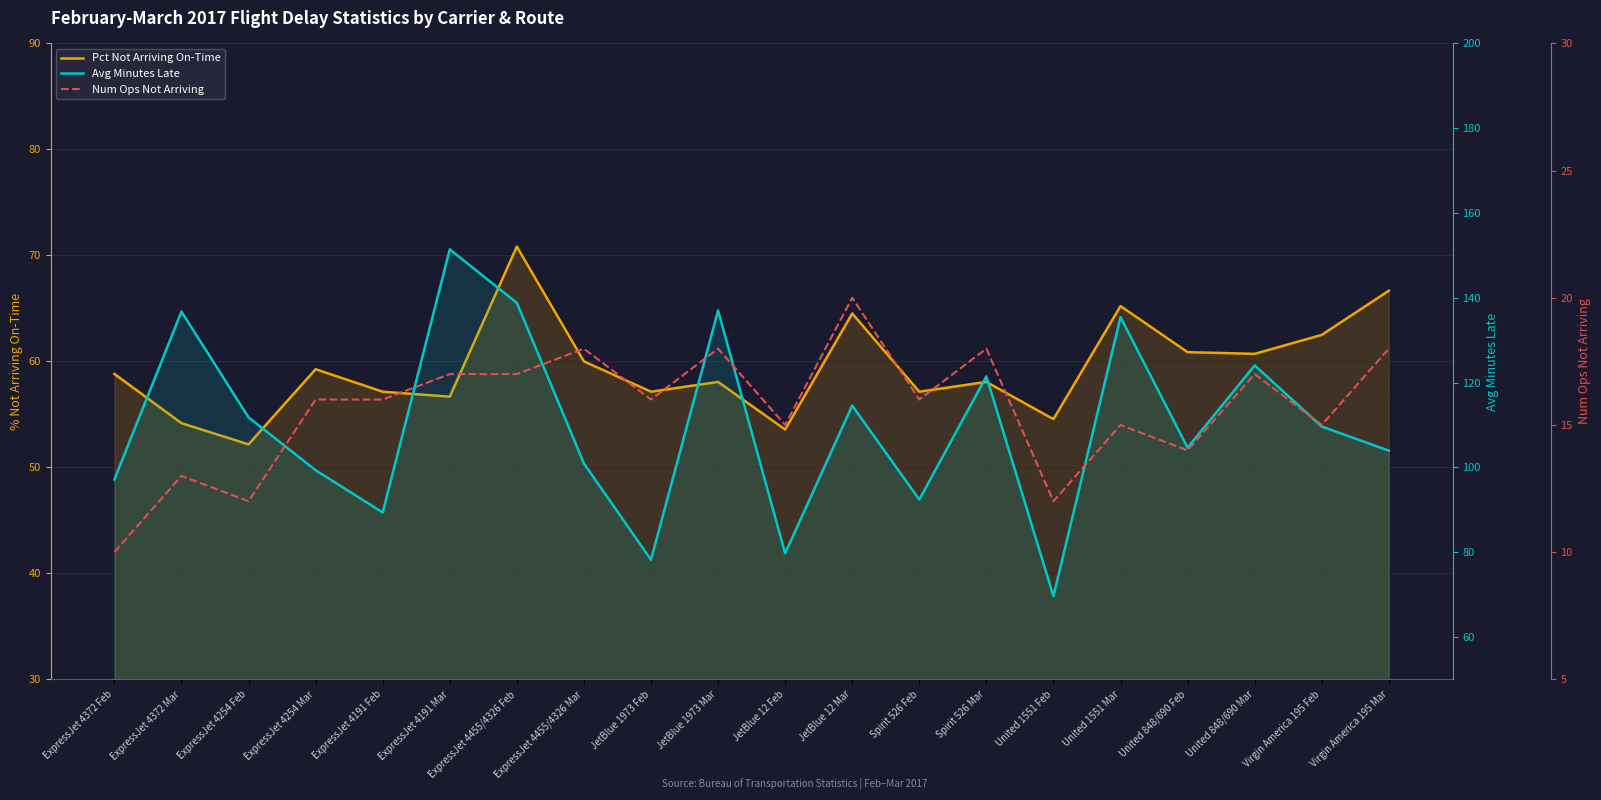

What is the difference between the second highest and second lowest values in the Pct Not Arriving On-Time series?

13.1